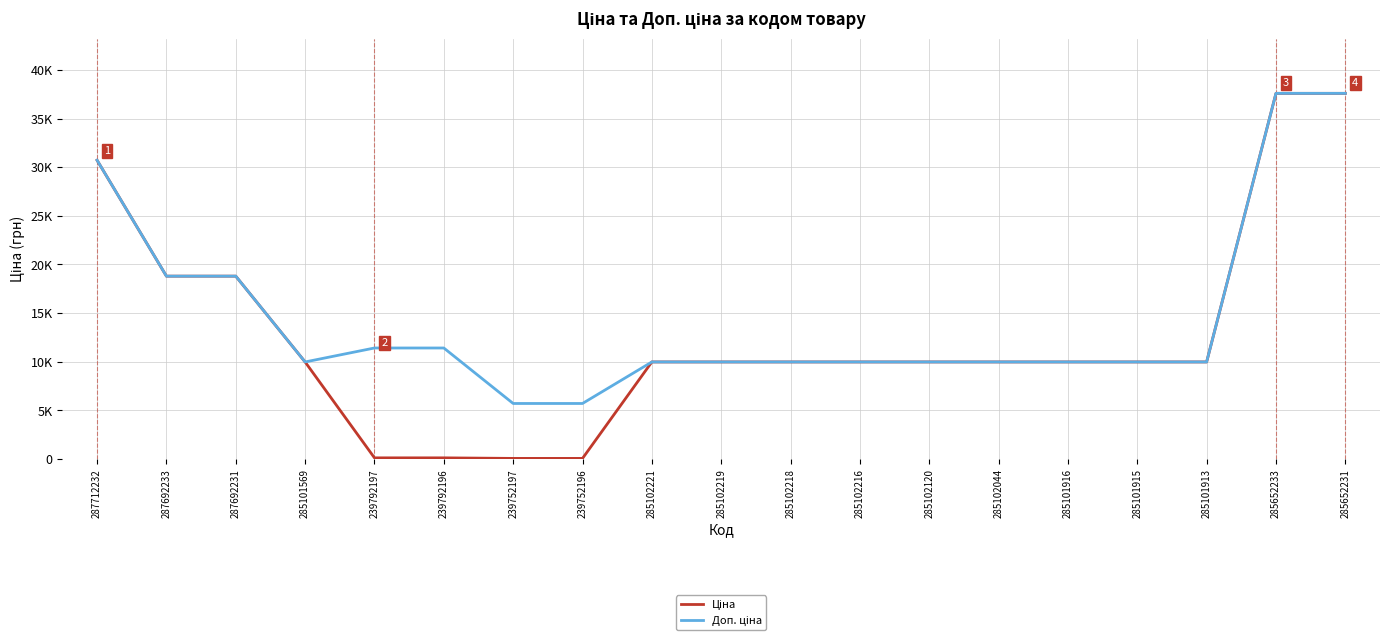

Does the chart have visible grid lines?

Yes